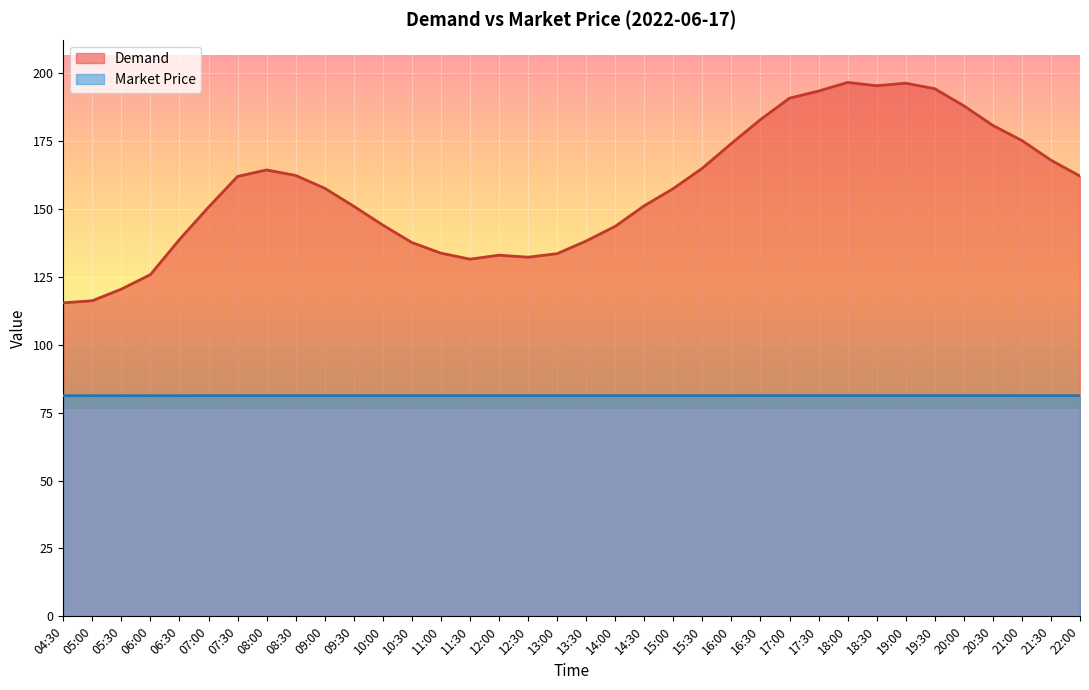

What is the label of the 13th point from the right?

16:00